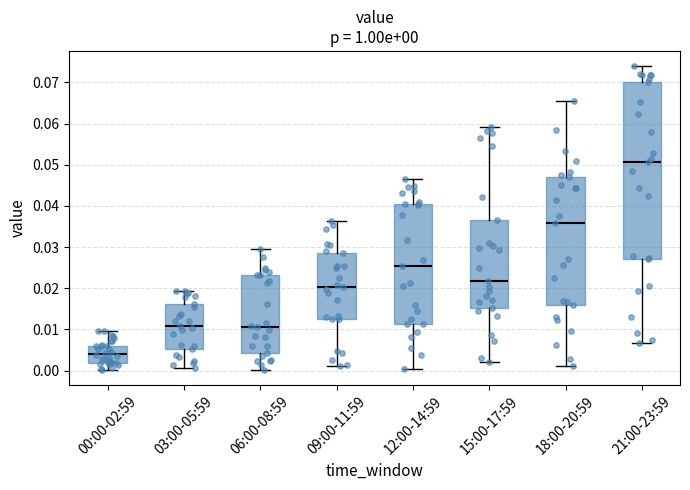

Which box is the tallest, from its lower edge to its upper edge?

21:00-23:59